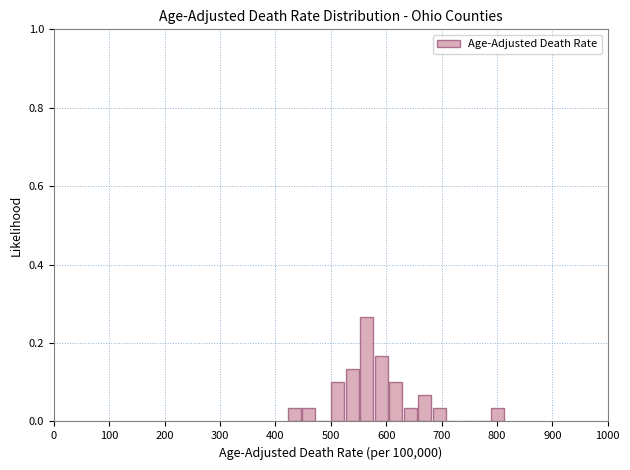

Read against the x-axis, roughly where is the centre of the tallest bar?

570